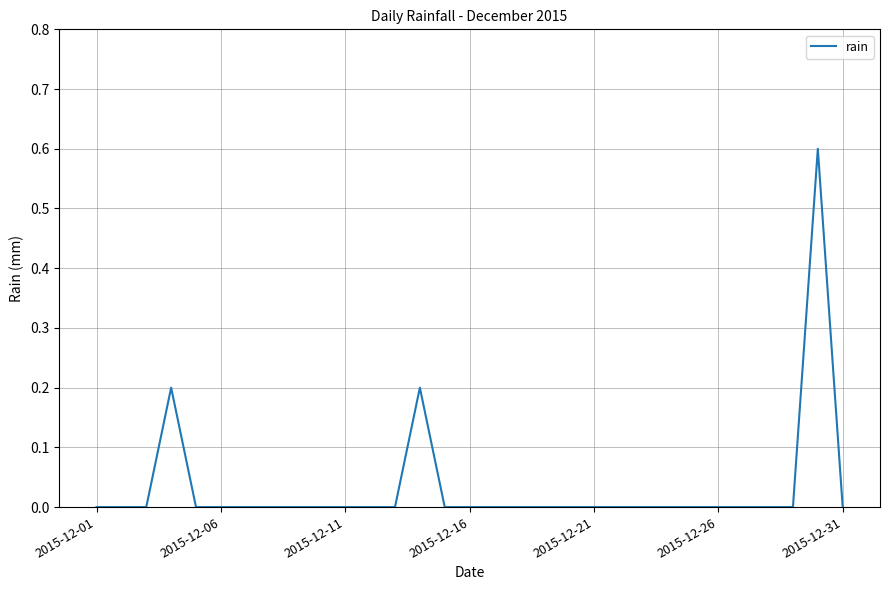

What is the greatest value displayed?

0.6